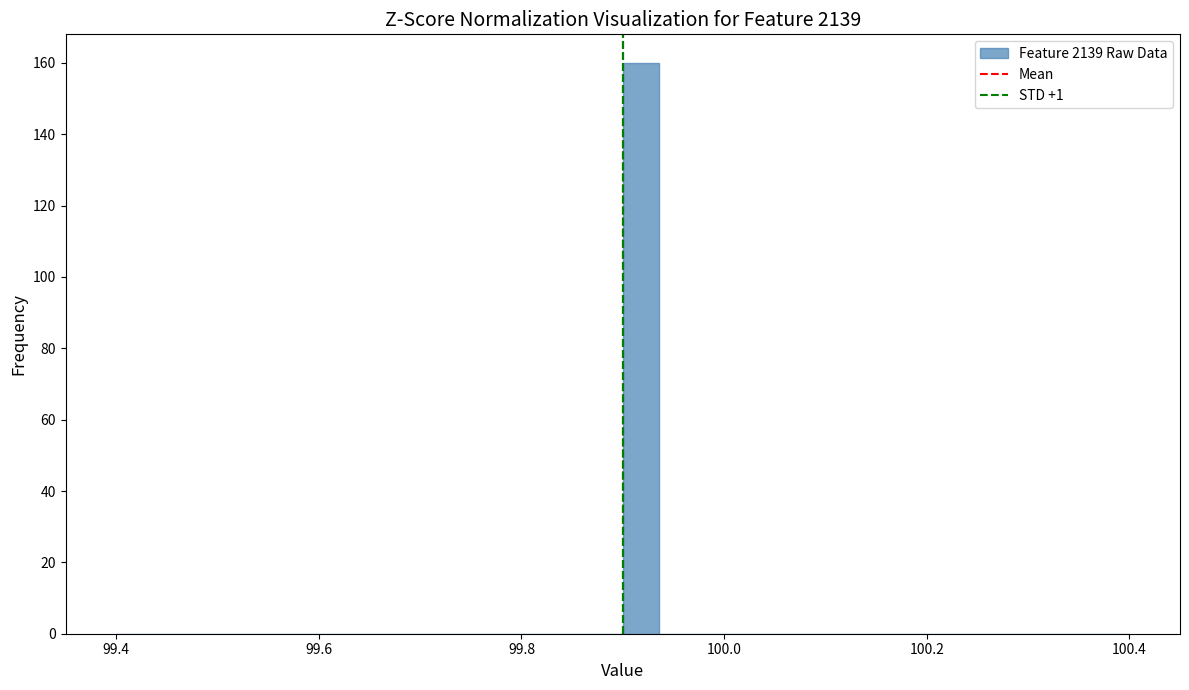

Read against the x-axis, roughly where is the centre of the tallest bar?

99.92